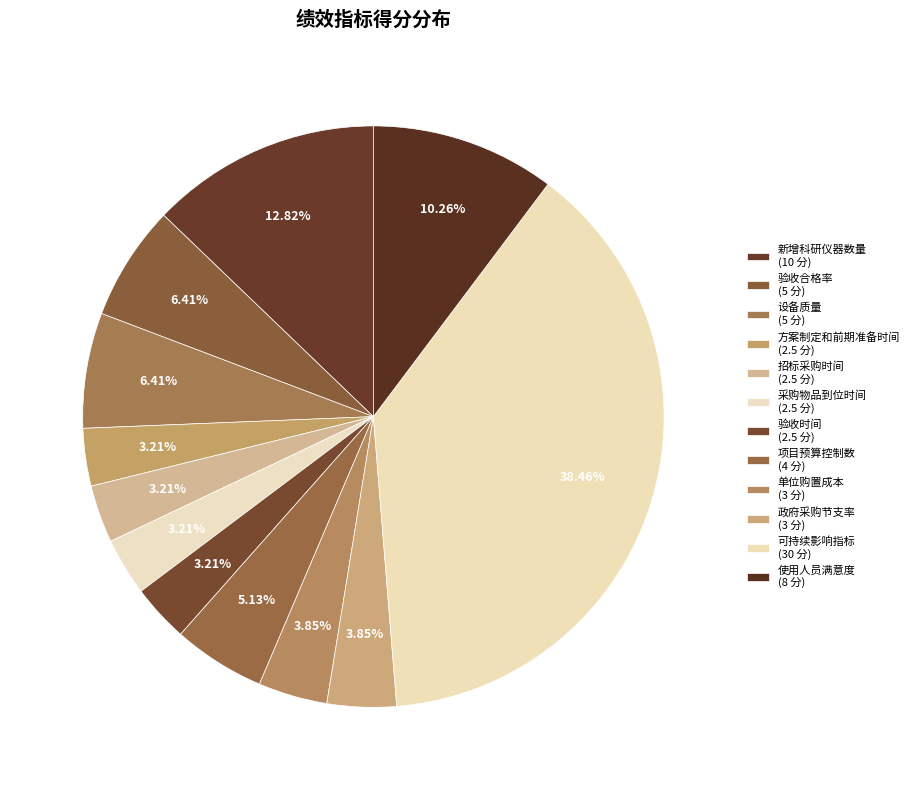

What percentage is NOT represented by 使用人员满意度?

89.7%